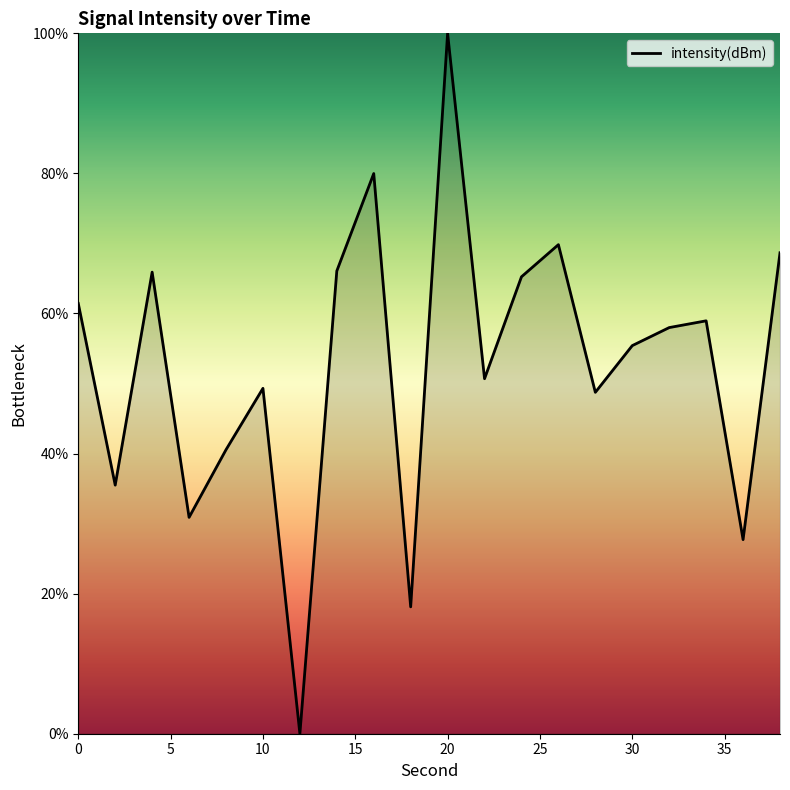

What is the greatest value displayed?

100.0